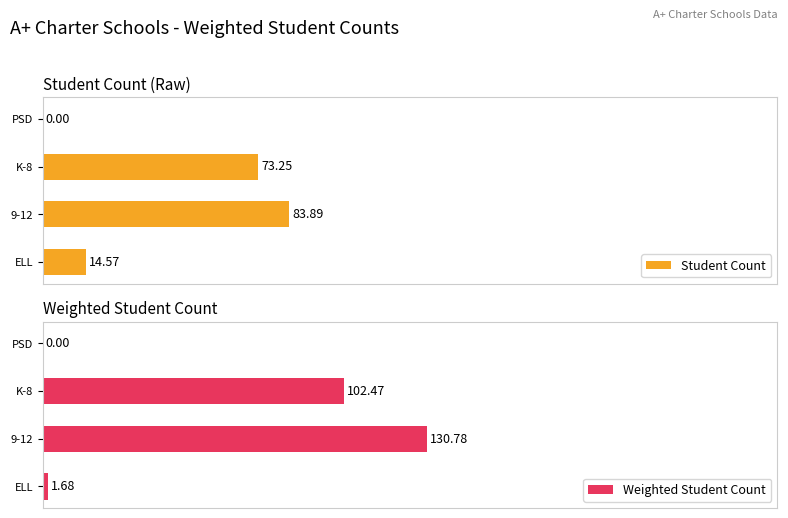

At how many categories does at least one series exceed 50?

2